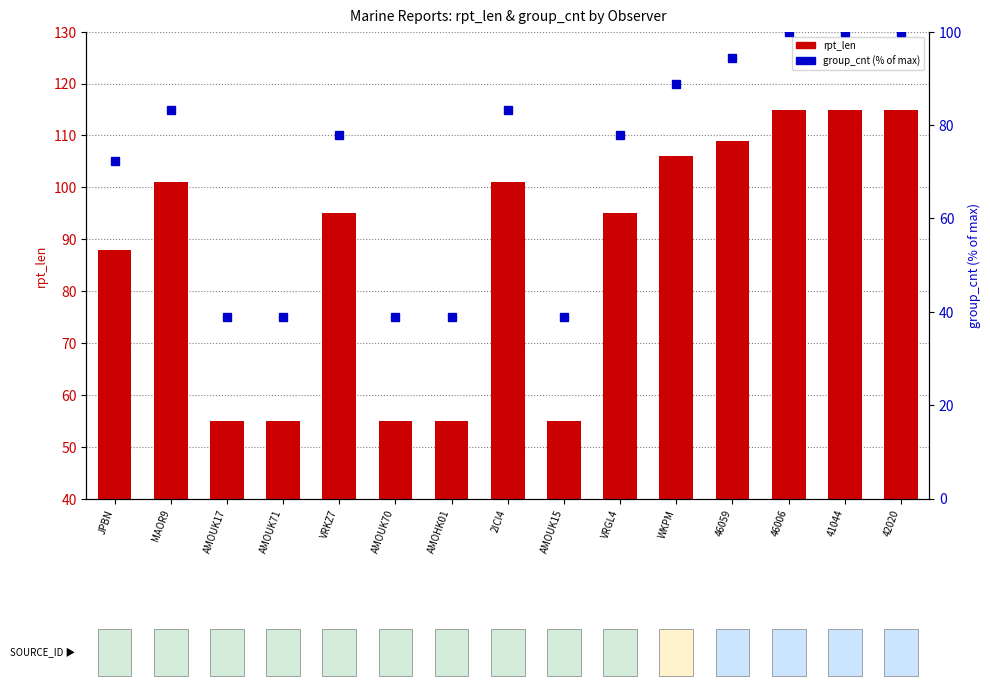

Is the value of rpt_len at WKPM greater than the value of group_cnt (normalized) at AMOUK17?

Yes